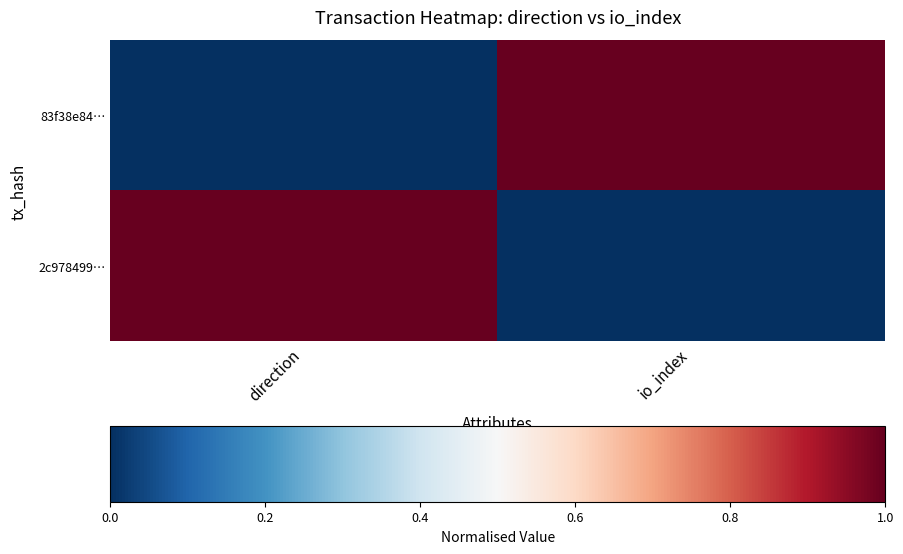

What is the difference between the highest and lowest values at direction?

1